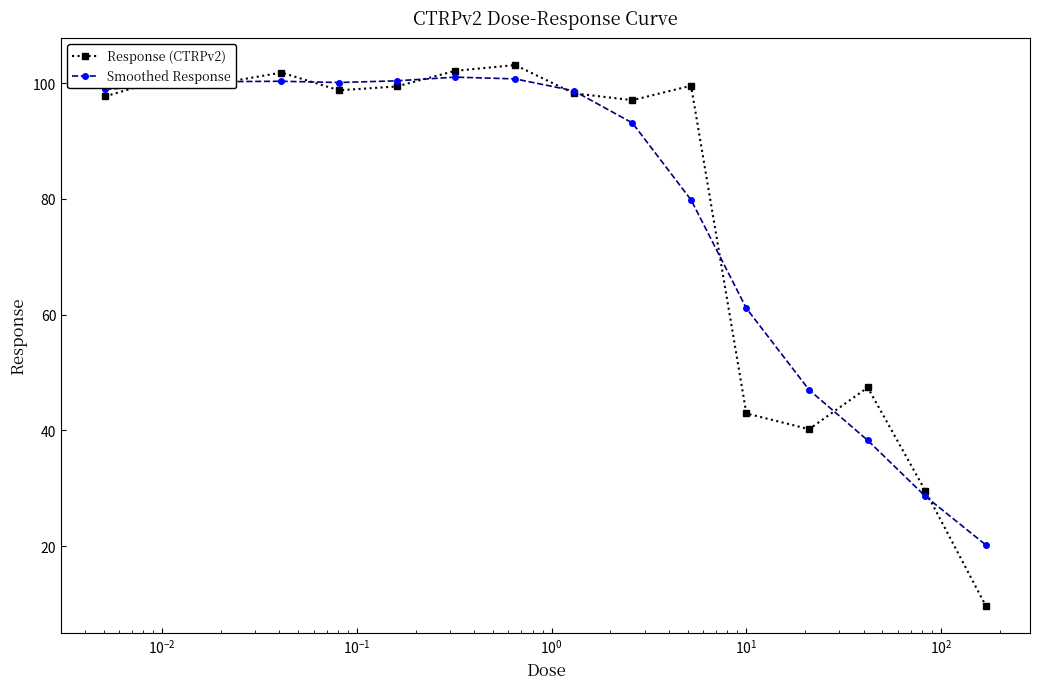

At how many categories does at least one series exceed 52?

12